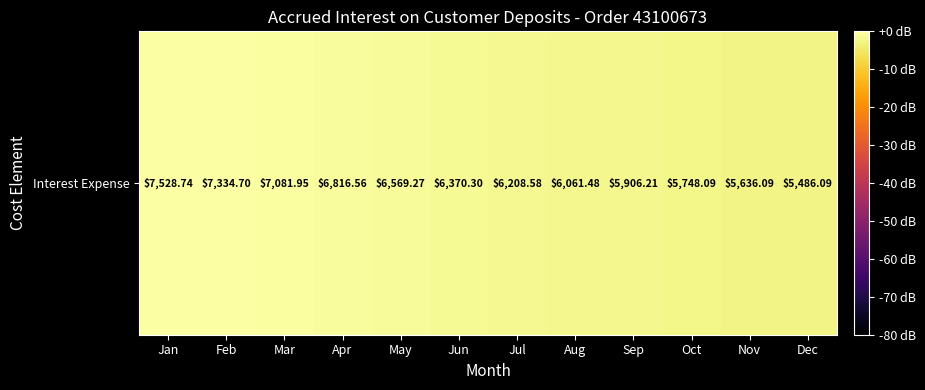

How many data points are less than -1?

8